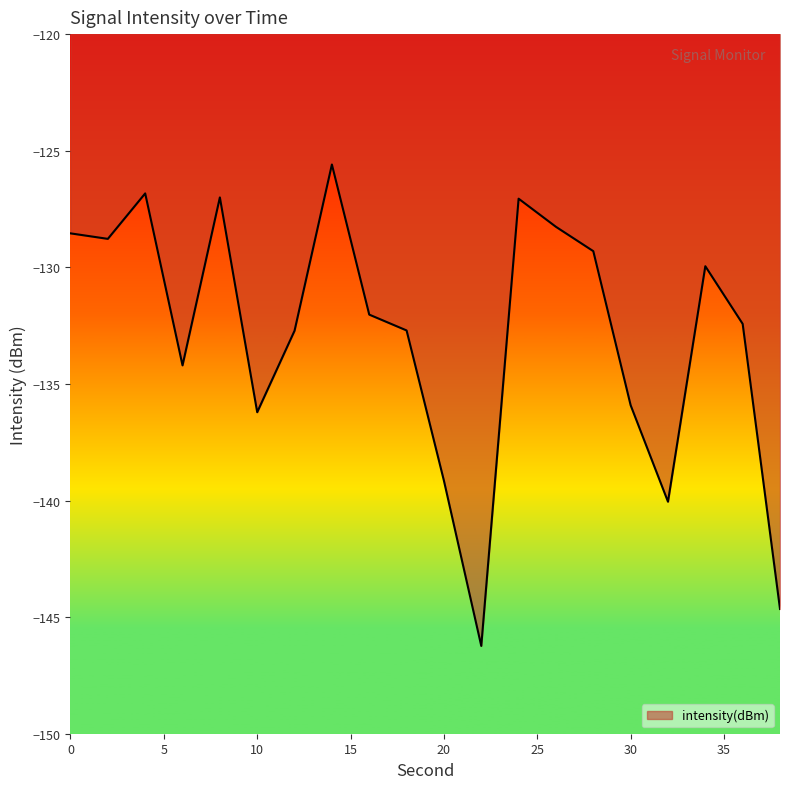

Is this an area chart (filled region under the line)?

No